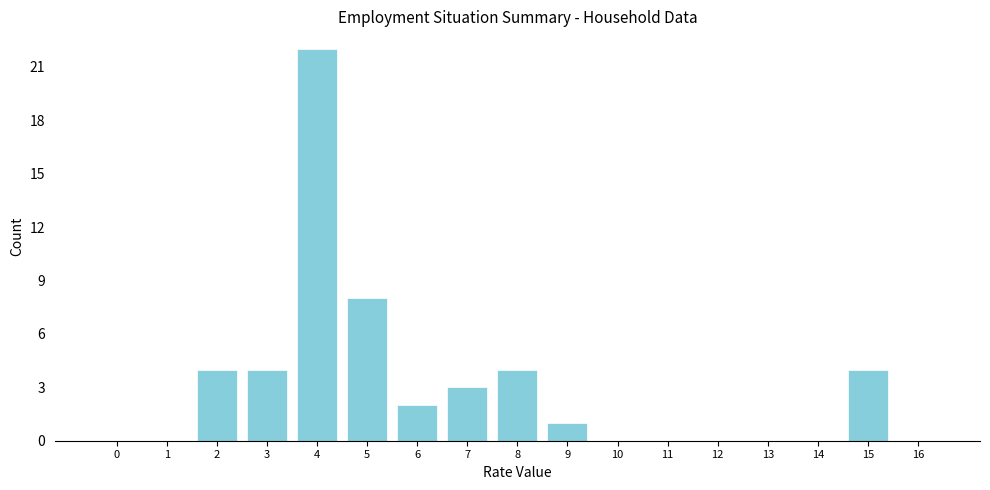

Reading left to right, transcribe all the data shown in this chart.

0=0	1=0	2=4	3=4	4=22	5=8	6=2	7=3	8=4	9=1	10=0	11=0	12=0	13=0	14=0	15=4	16=0